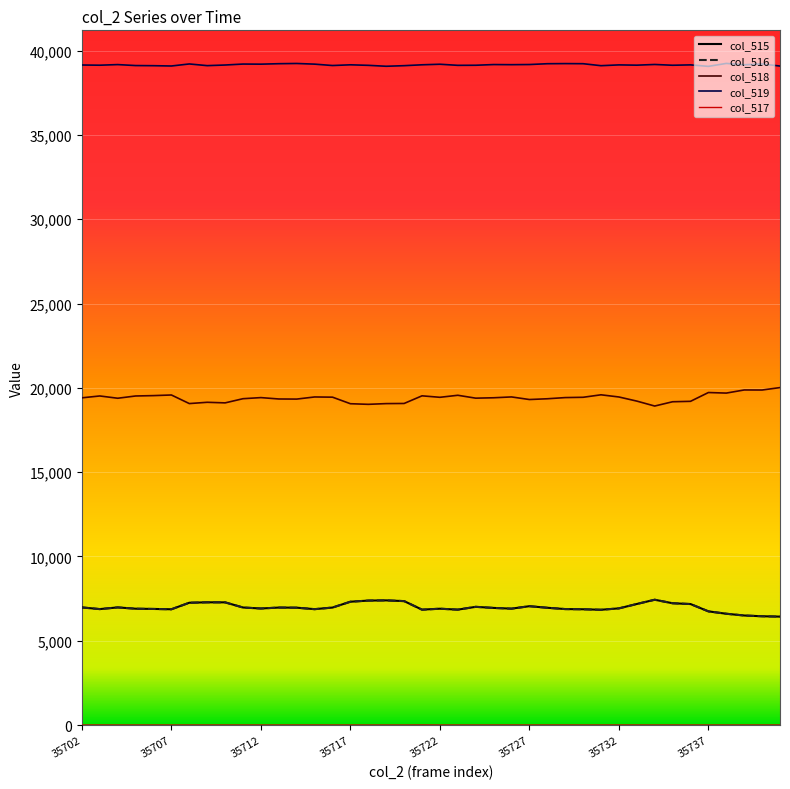

True or false: col_518 and col_516 intersect in this chart.

False